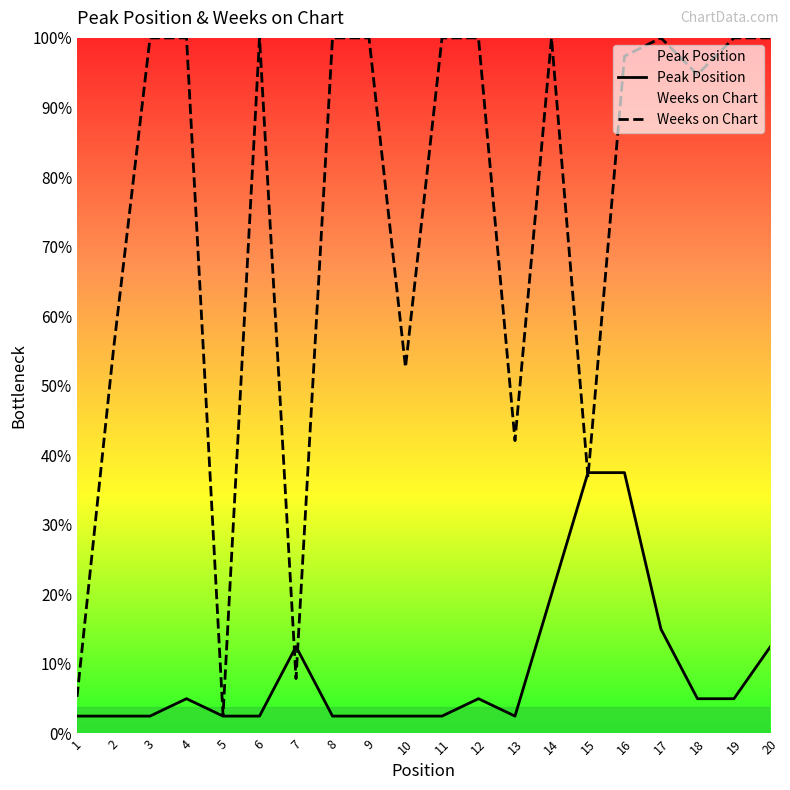

Between which two adjacent categories do Weeks on Chart and Peak Position first intersect?

6 and 7